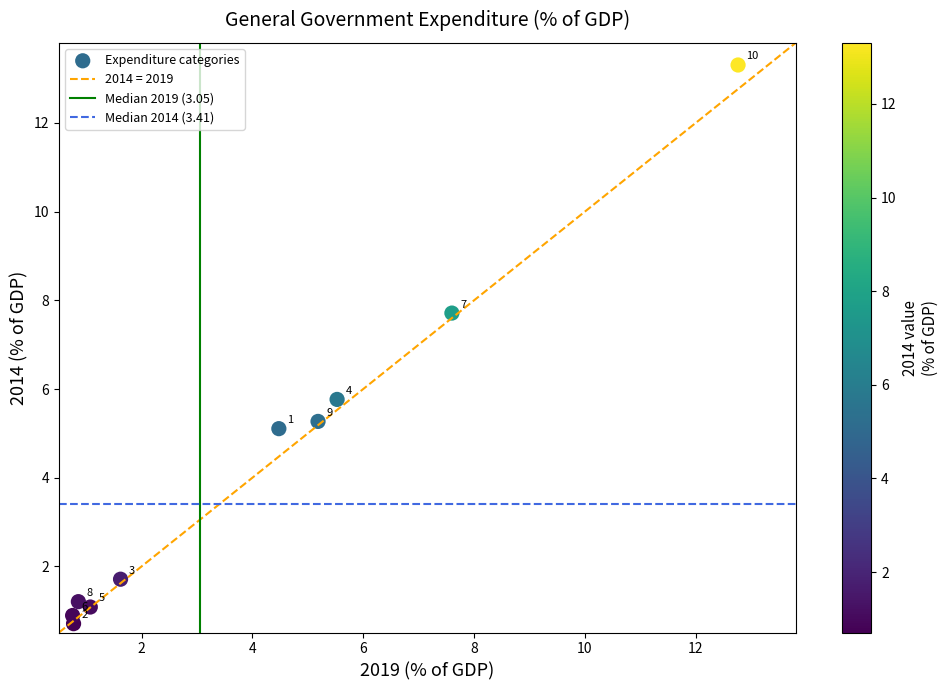

What Y value in the scatter plot is closest to 7?

7.7